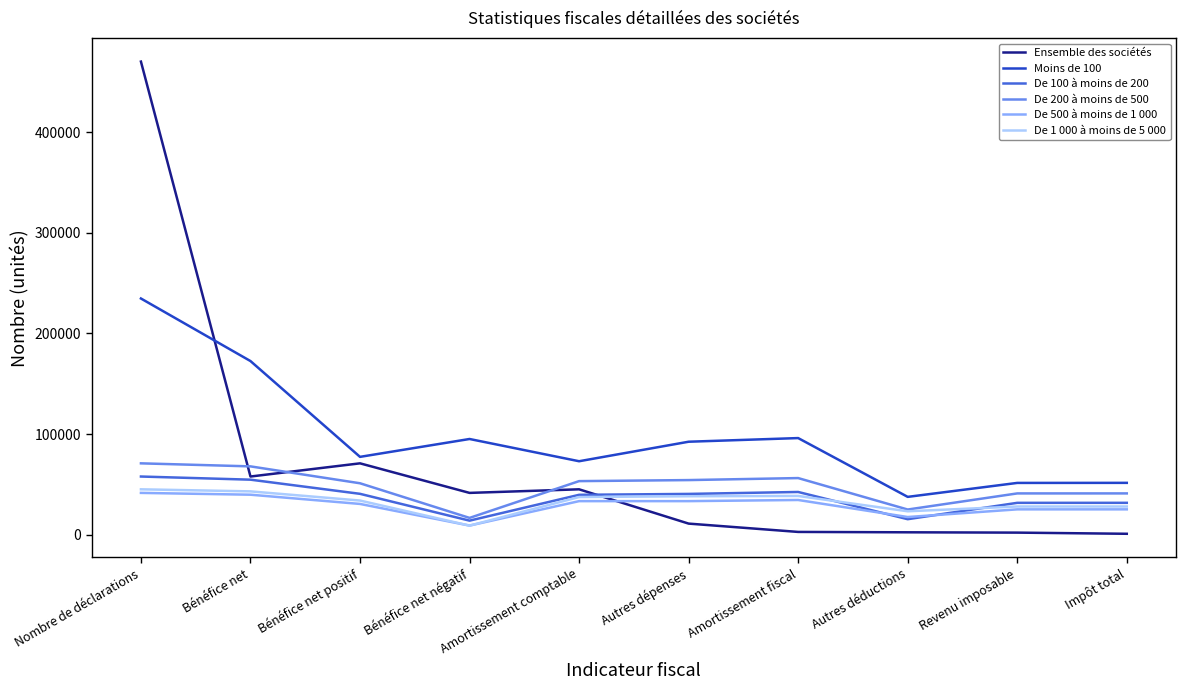

True or false: Moins de 100 and De 1 000 à moins de 5 000 intersect in this chart.

False